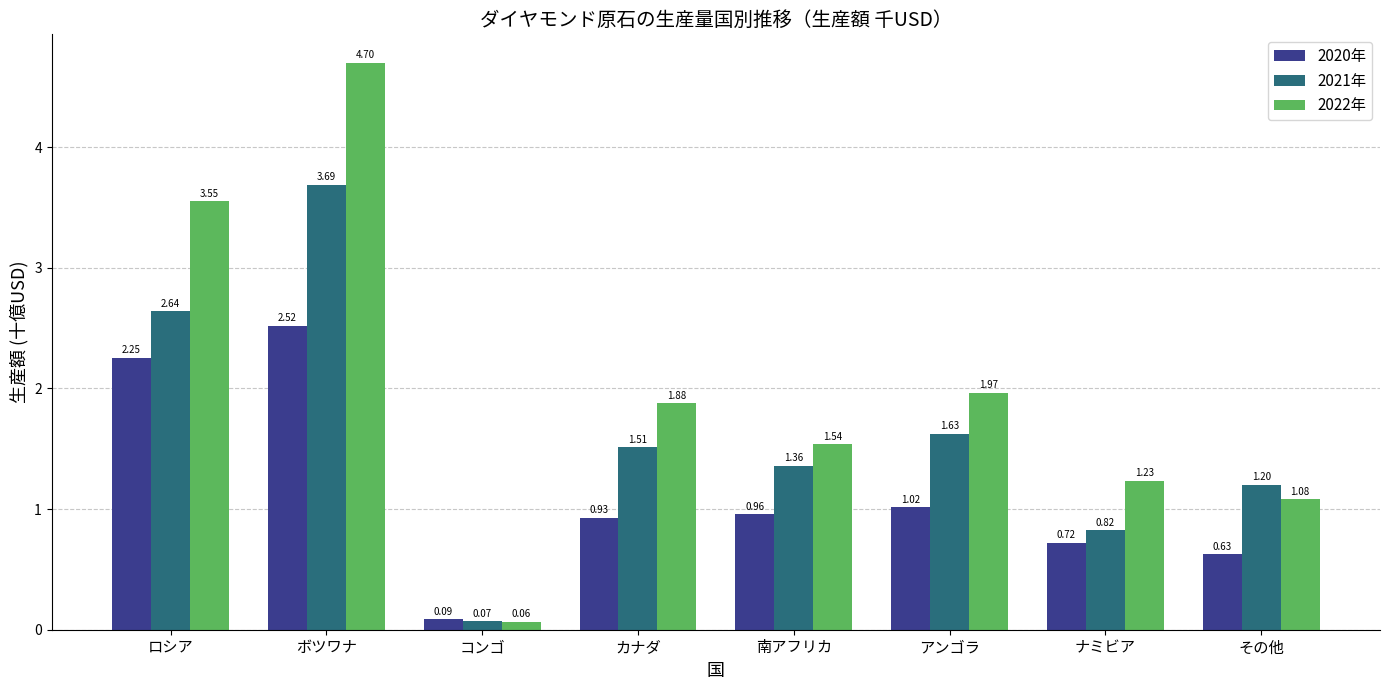

At which category does the chart reach its peak across all series?

ボツワナ